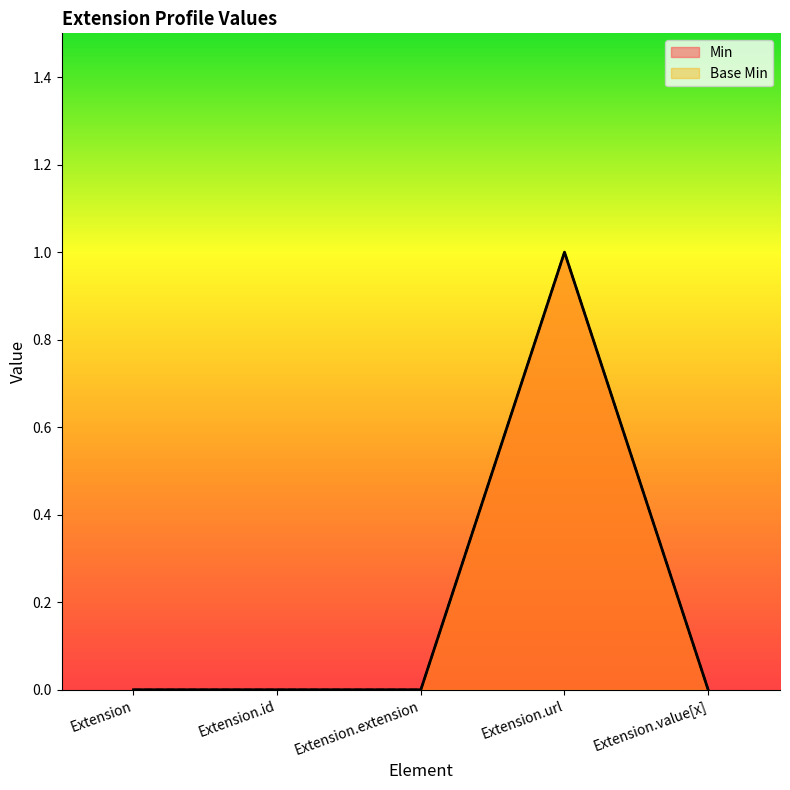

Which series changed the most between Extension and Extension.extension?

Min